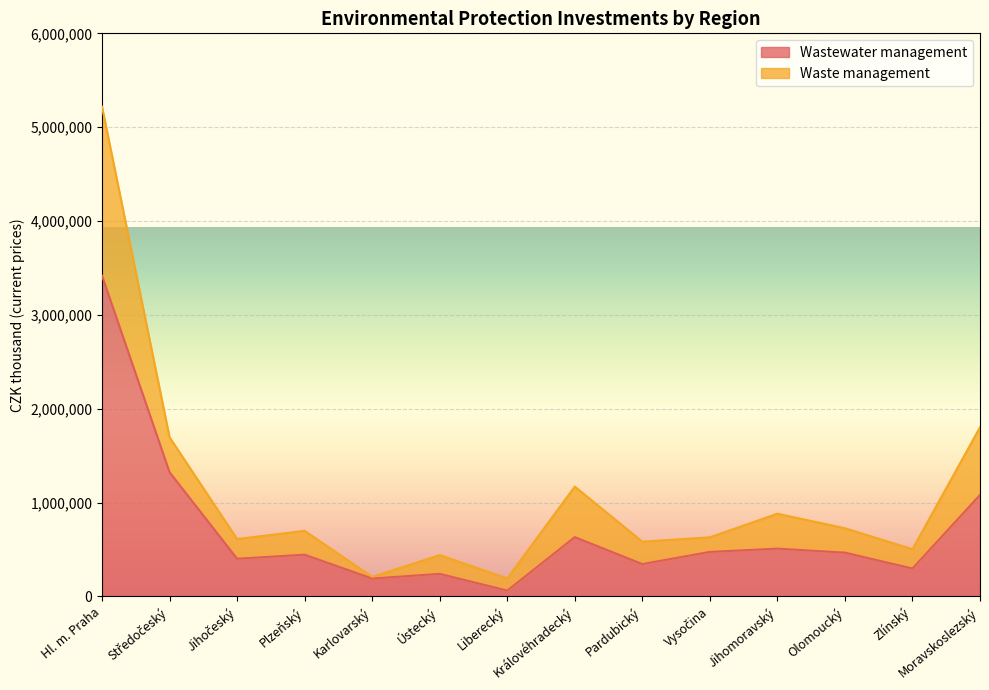

What is the total value across all series at Jihomoravský?

880724